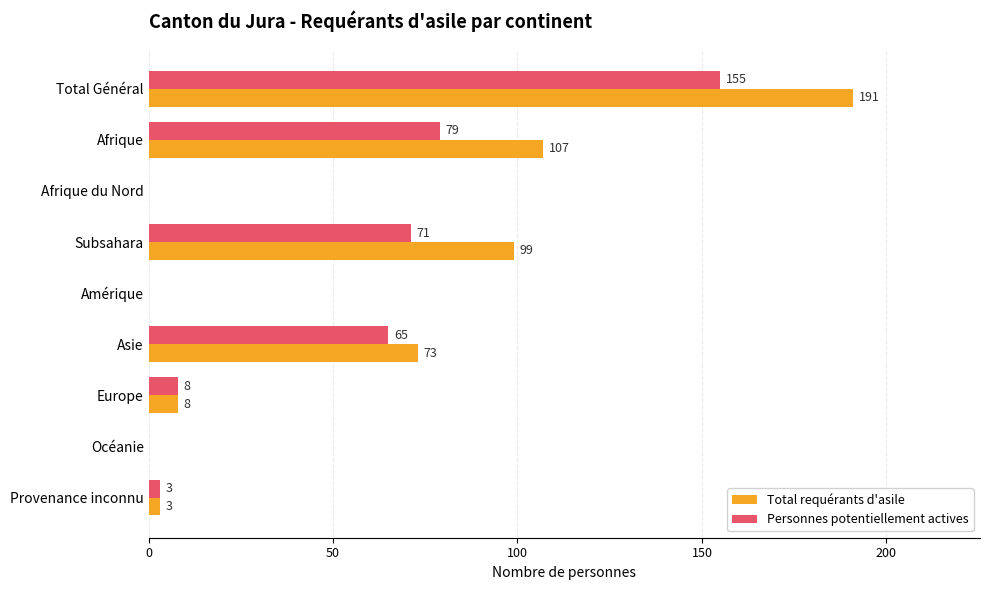

Which category has the highest value in the Total requérants d'asile series?

Total Général